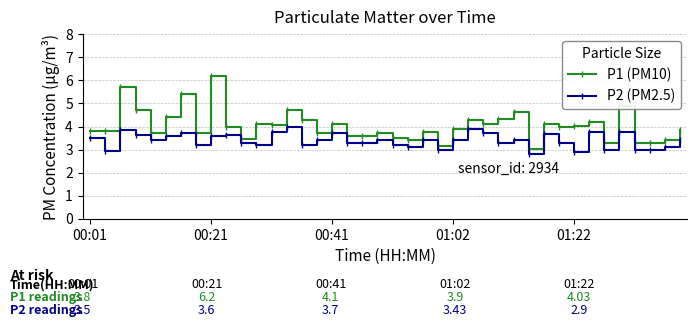

True or false: P2 (PM2.5) has more than 2 points higher than both neighbors.

True